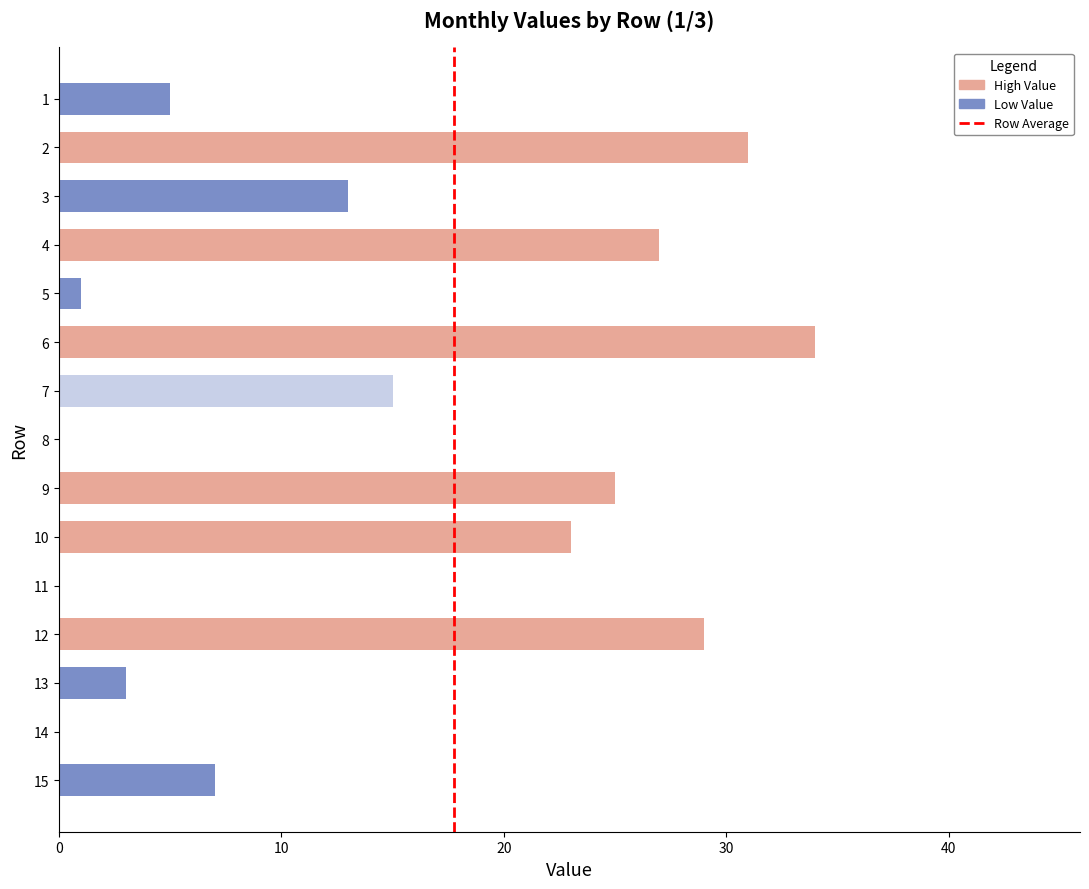

Approximately how many times larger is the value at 3 compared to 1?

2.6